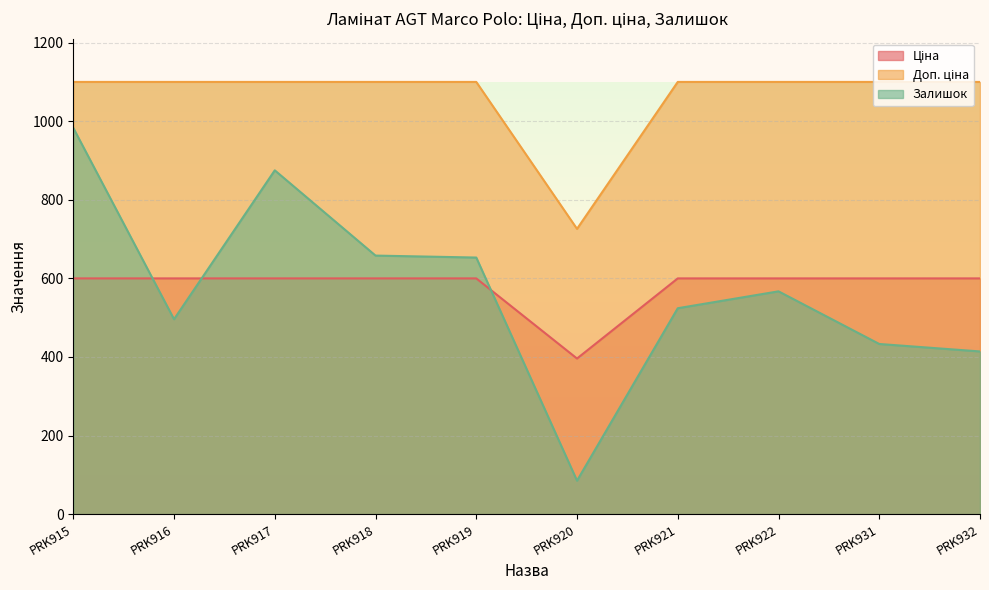

Is it true that Залишок equals 983.0 at PRK915?

True